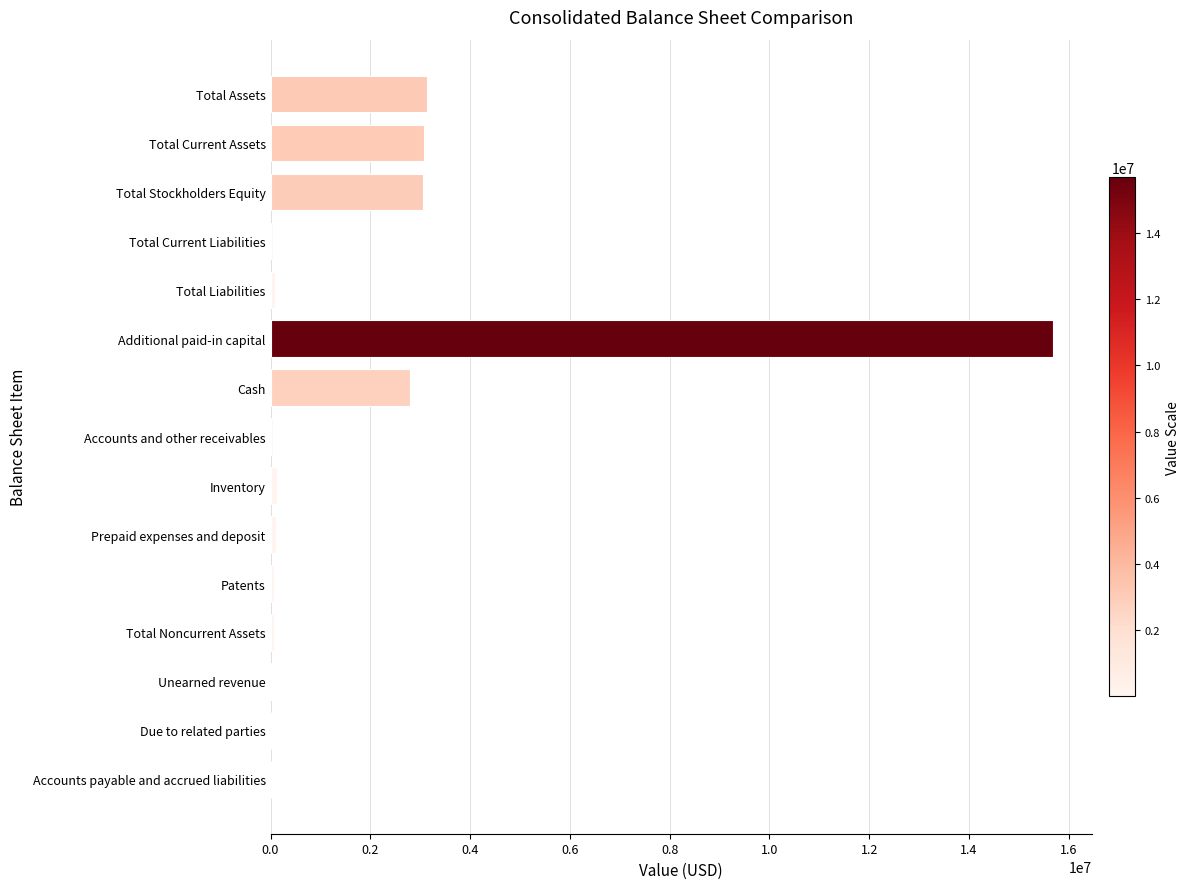

Which has a higher value, Total Assets or Additional paid-in capital?

Additional paid-in capital